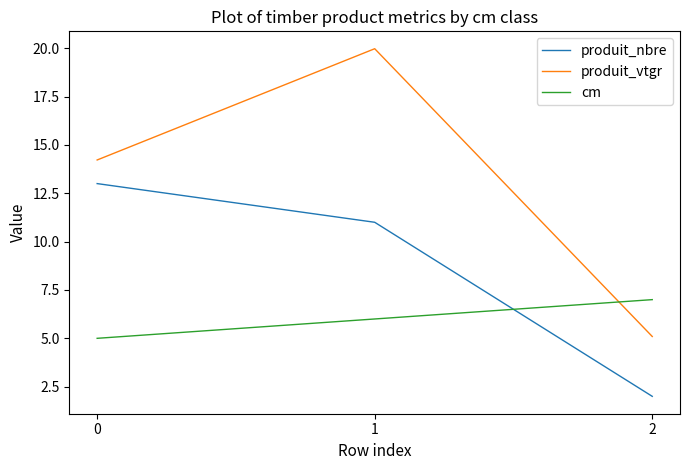

What is the total value across all series at 0?

32.2